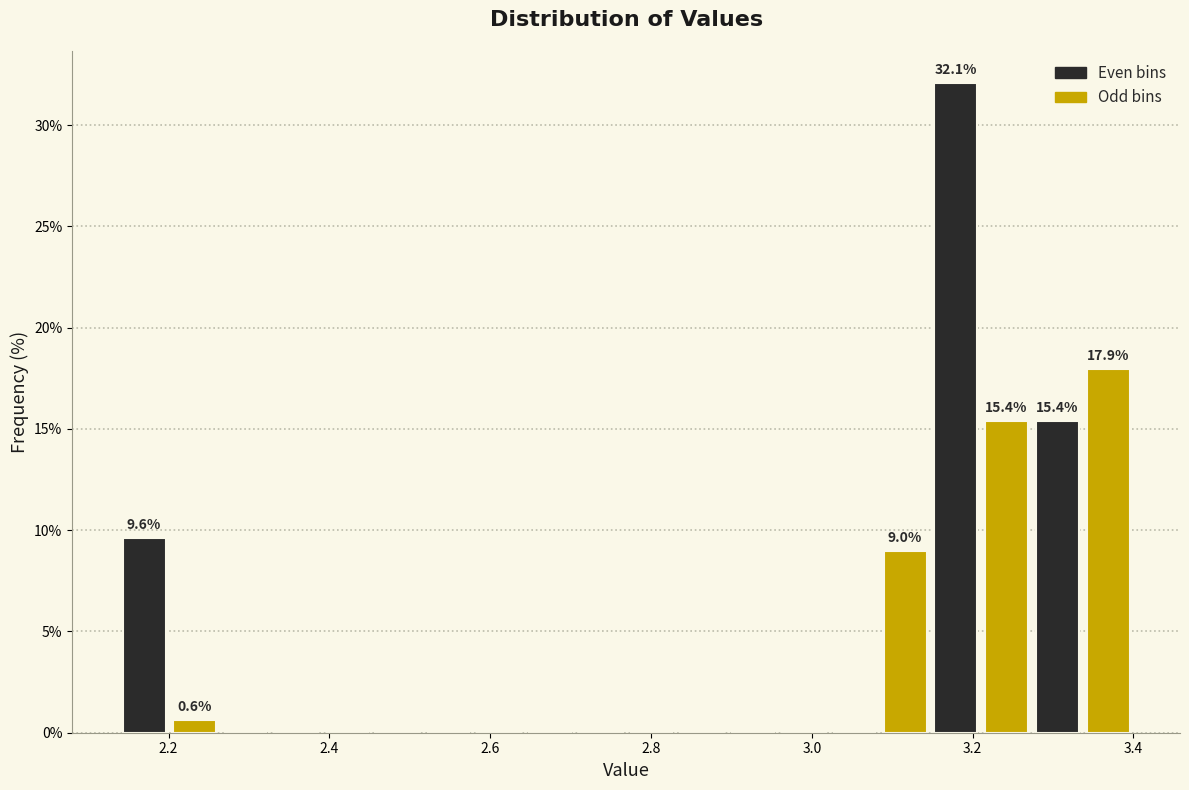

Read against the x-axis, roughly where is the centre of the tallest bar?

3.18